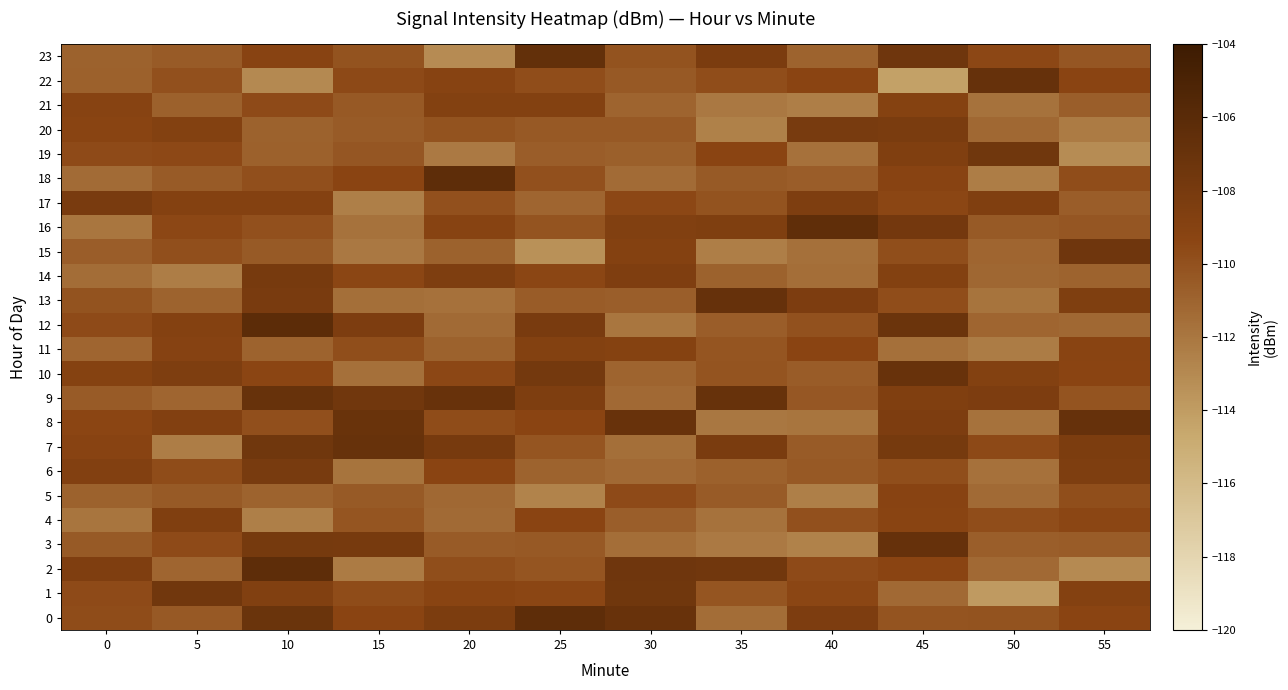

Which label corresponds to the largest value in the chart?

10